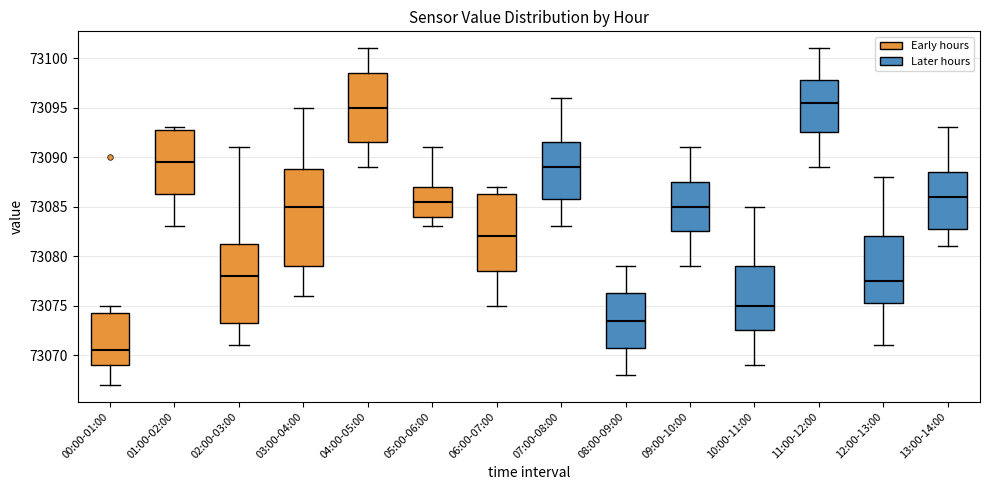

Reading left to right, transcribe this box plot: for each box, give where its median line is, the range the box spans, and where its two whiskers end, as read against the y-axis. The values are not printed on the chart, so give them approximately, as read against the axis.

00:00-01:00: median 73070.5, box 73069.0 to 73074.5, whiskers 73067.0 to 73075.0
01:00-02:00: median 73089.5, box 73086.5 to 73093.0, whiskers 73083.0 to 73093.0 (just above the box's upper edge)
02:00-03:00: median 73078.0, box 73073.5 to 73081.5, whiskers 73071.0 to 73091.0
03:00-04:00: median 73085.0, box 73079.0 to 73089.0, whiskers 73076.0 to 73095.0
04:00-05:00: median 73095.0, box 73091.5 to 73098.5, whiskers 73089.0 to 73101.0
05:00-06:00: median 73085.5, box 73084.0 to 73087.0, whiskers 73083.0 to 73091.0
06:00-07:00: median 73082.0, box 73078.5 to 73086.5, whiskers 73075.0 to 73087.0
07:00-08:00: median 73089.0, box 73086.0 to 73091.5, whiskers 73083.0 to 73096.0
08:00-09:00: median 73073.5, box 73071.0 to 73076.5, whiskers 73068.0 to 73079.0
09:00-10:00: median 73085.0, box 73082.5 to 73087.5, whiskers 73079.0 to 73091.0
10:00-11:00: median 73075.0, box 73072.5 to 73079.0, whiskers 73069.0 to 73085.0
11:00-12:00: median 73095.5, box 73092.5 to 73098.0, whiskers 73089.0 to 73101.0
12:00-13:00: median 73077.5, box 73075.5 to 73082.0, whiskers 73071.0 to 73088.0
13:00-14:00: median 73086.0, box 73083.0 to 73088.5, whiskers 73081.0 to 73093.0